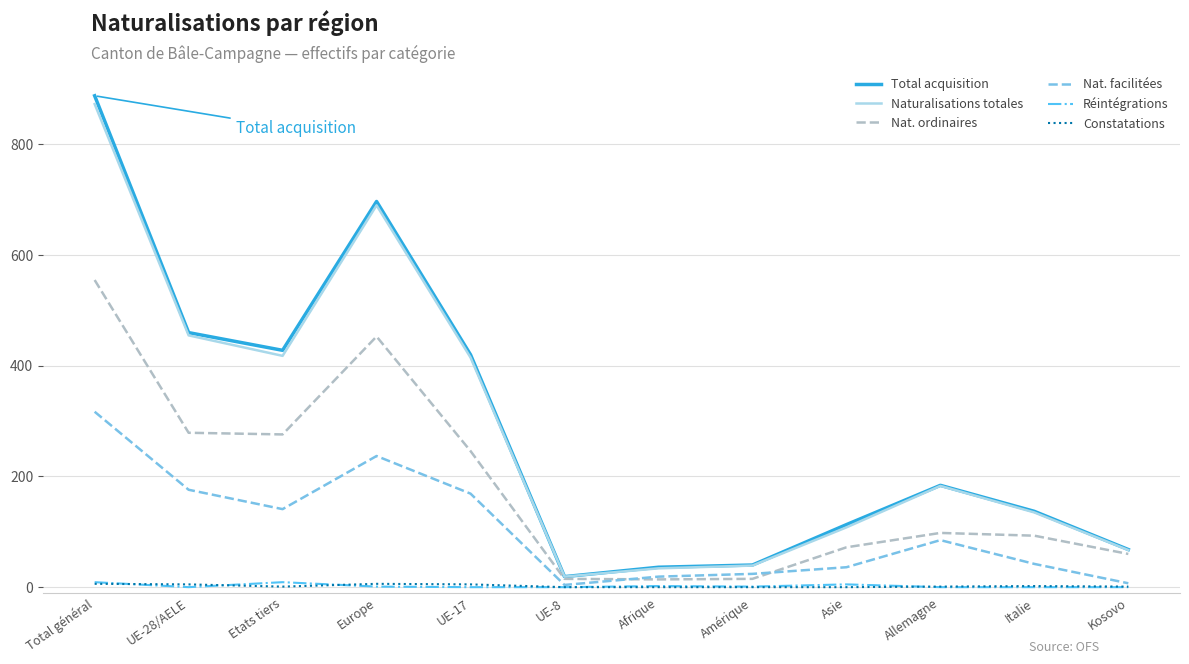

Is it true that Total acquisition equals 68 at Kosovo?

True